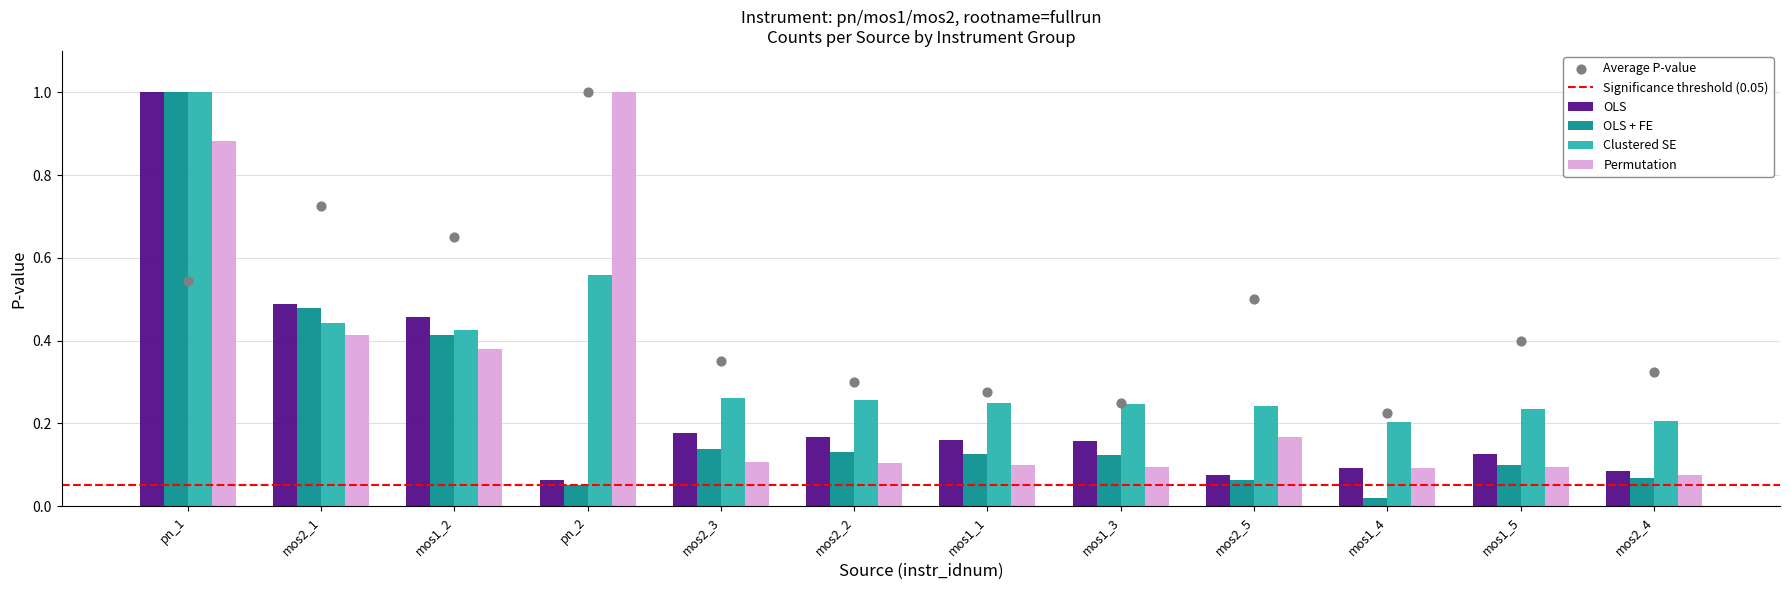

At how many categories does at least one series exceed 0?

12